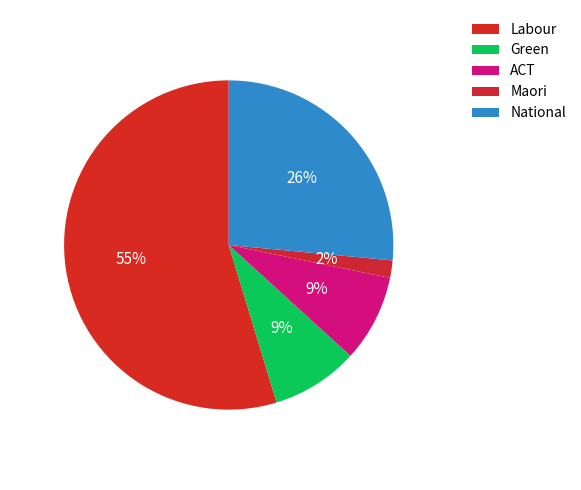

What percentage is the National slice, to the nearest percent?

26%